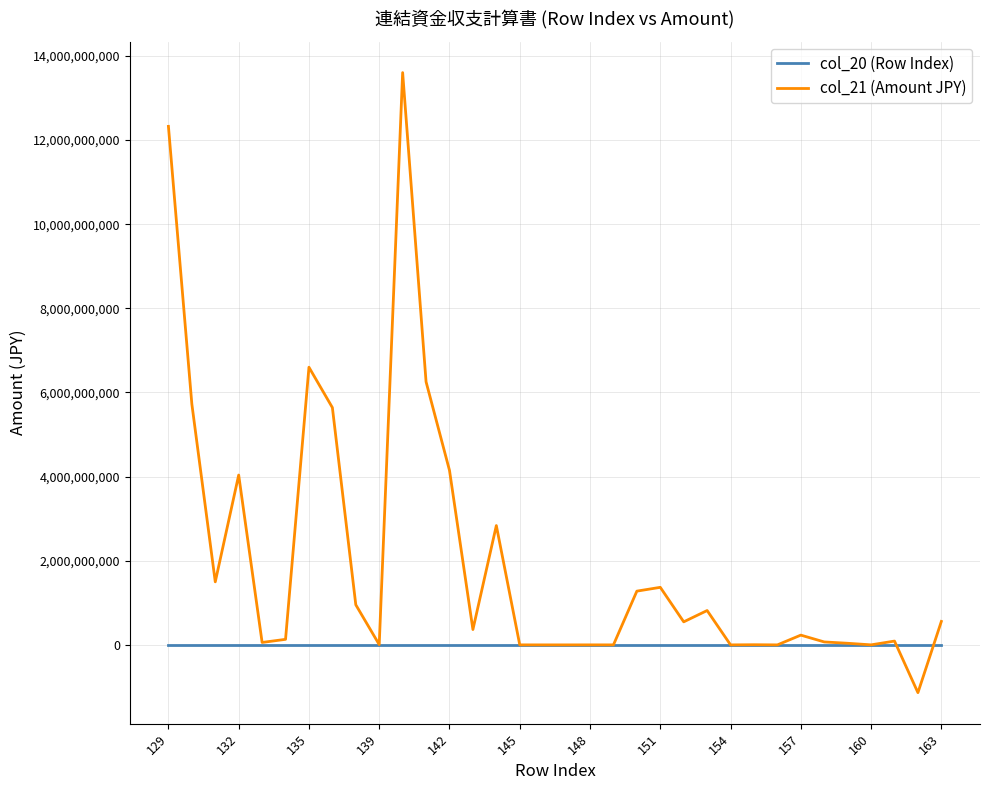

Which series has the widest spread of values?

col_21 (Amount JPY)